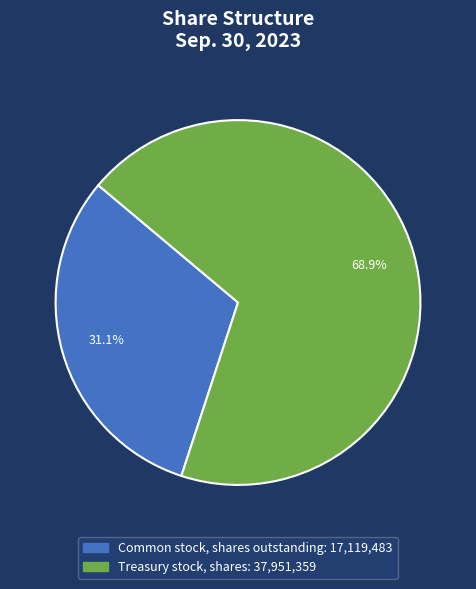

The Treasury stock, shares slice represents 63% of the pie. True or false?

False